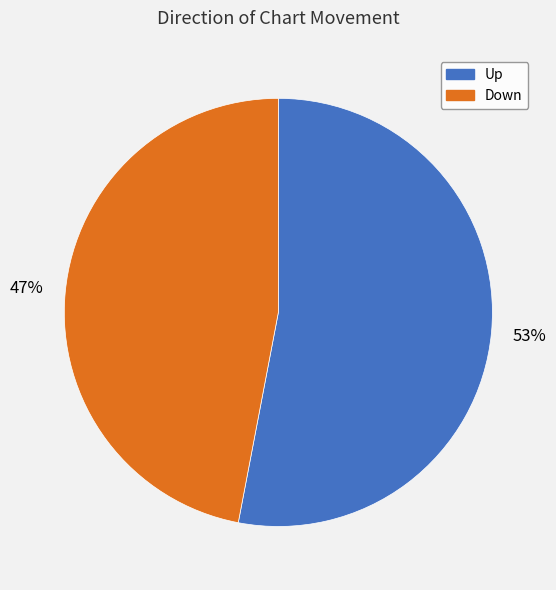

Count the number of slices in the pie.

2